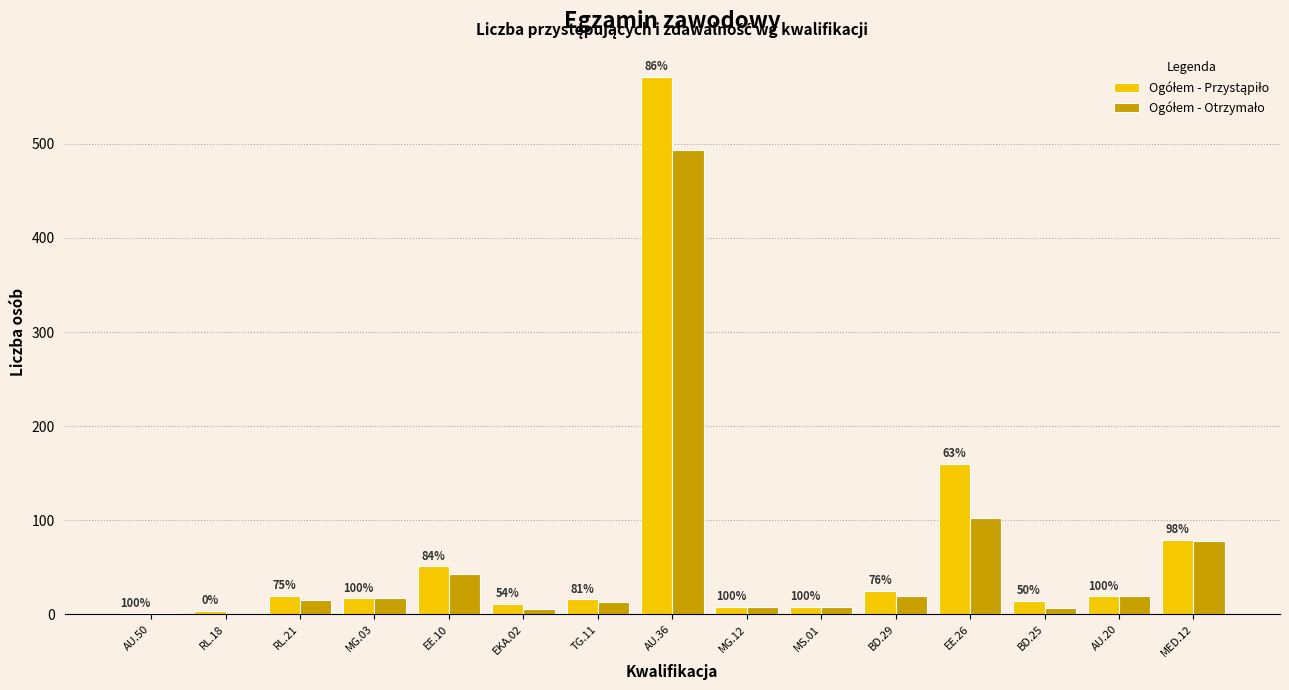

Is it true that Ogółem - Przystąpiło equals 51 at EE.10?

True